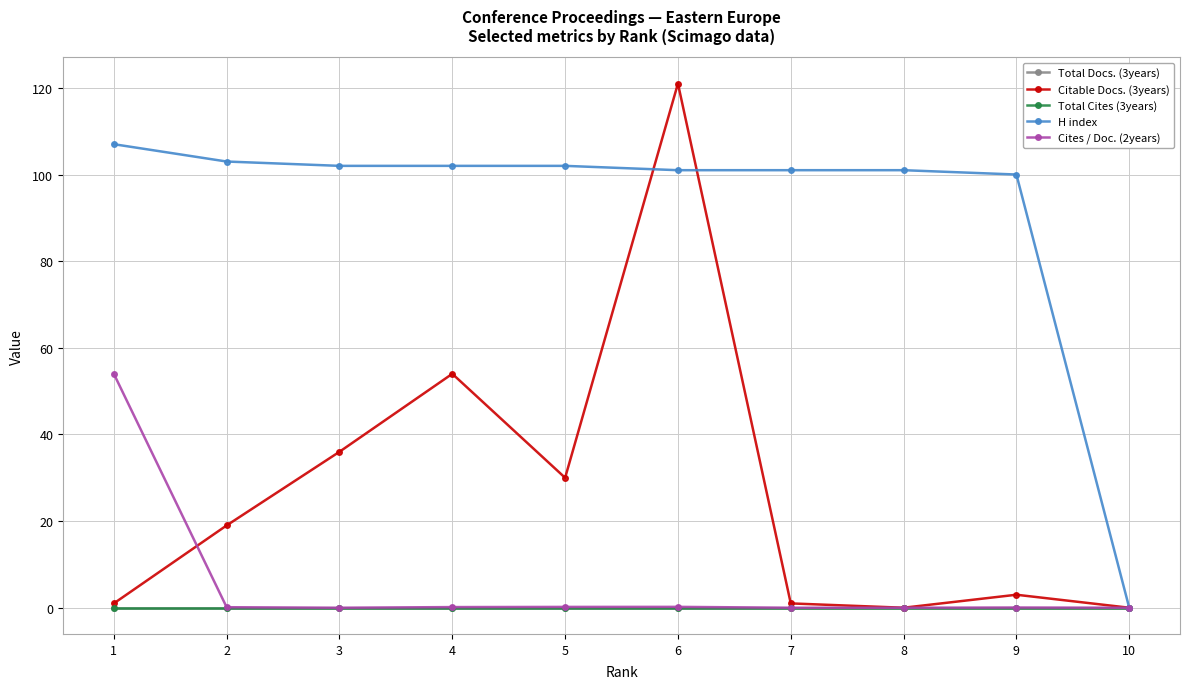

Reading right to left, what are all the values shown in this chart?

Total Docs. (3years): 10=0.0	9=0.0	8=0.0	7=0.0	6=0.0	5=0.0	4=0.0	3=0.0	2=0.0	1=0.0
Citable Docs. (3years): 10=0.0	9=3.0	8=0.0	7=1.0	6=121.0	5=30.0	4=54.0	3=36.0	2=19.0	1=1.0
Total Cites (3years): 10=0.0	9=0.0	8=0.0	7=0.0	6=0.0	5=0.0	4=0.0	3=0.0	2=0.0	1=0.0
H index: 10=0.0	9=100.0	8=101.0	7=101.0	6=101.0	5=102.0	4=102.0	3=102.0	2=103.0	1=107.0
Cites / Doc. (2years): 10=0.0	9=0.1	8=0.0	7=0.0	6=0.2	5=0.2	4=0.1	3=0.0	2=0.1	1=54.0